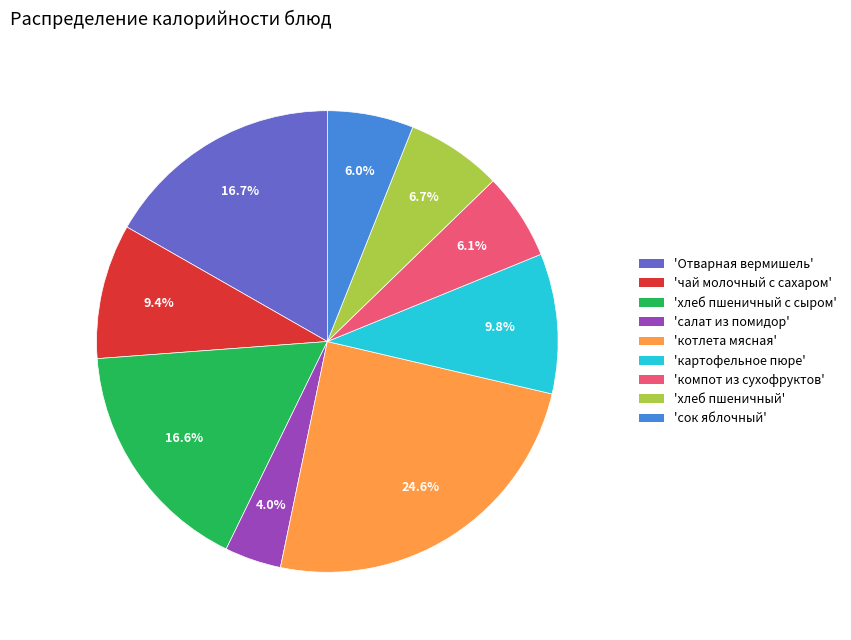

Does any single category account for the majority?

No